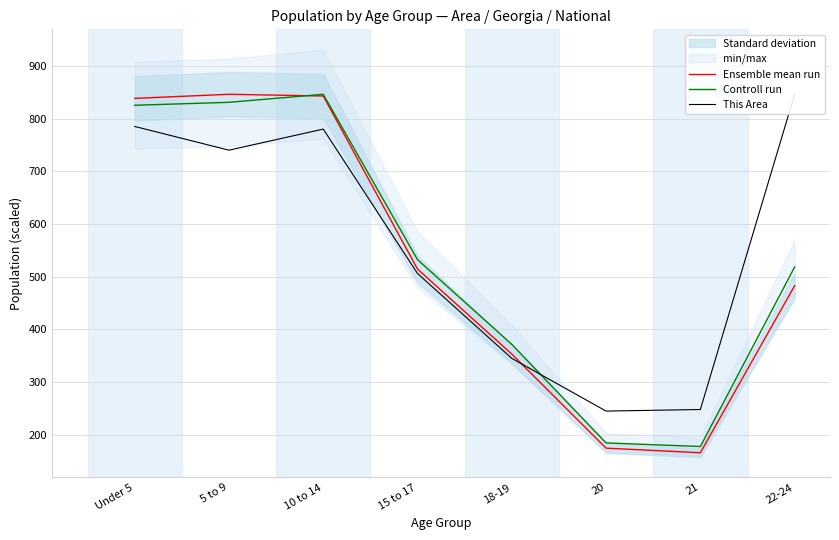

List the series in order of their peak value, highest first.

Ensemble mean run, Controll run, This Area